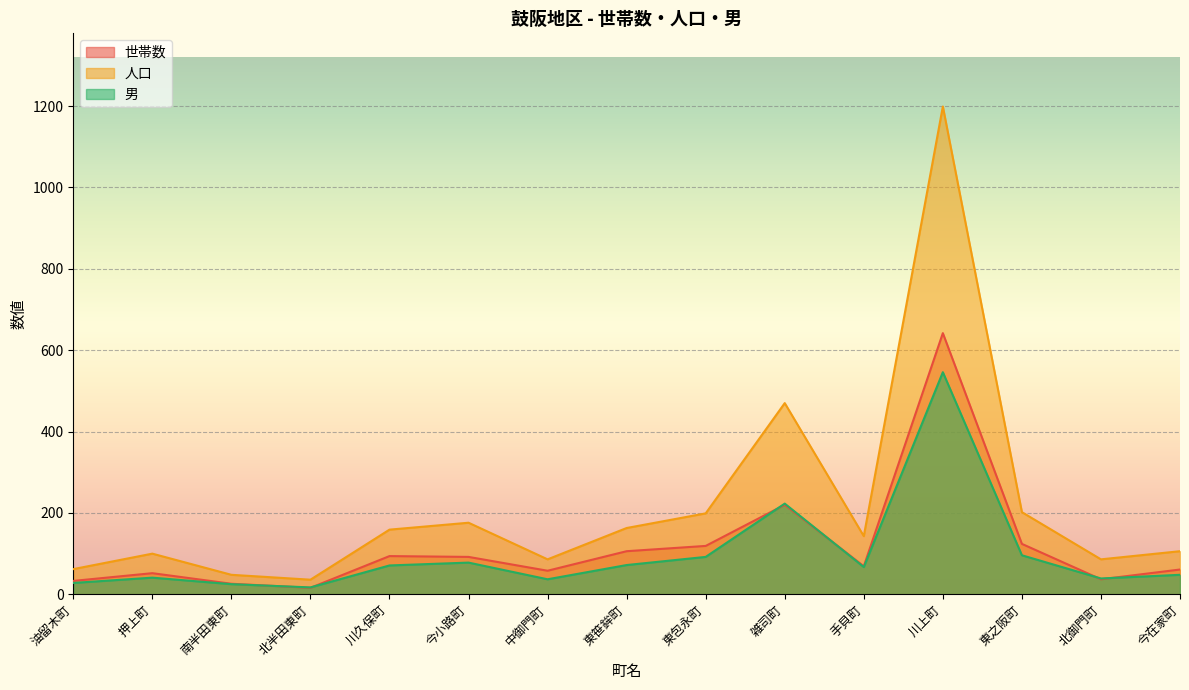

At which label does 男 first exceed 67?

川久保町